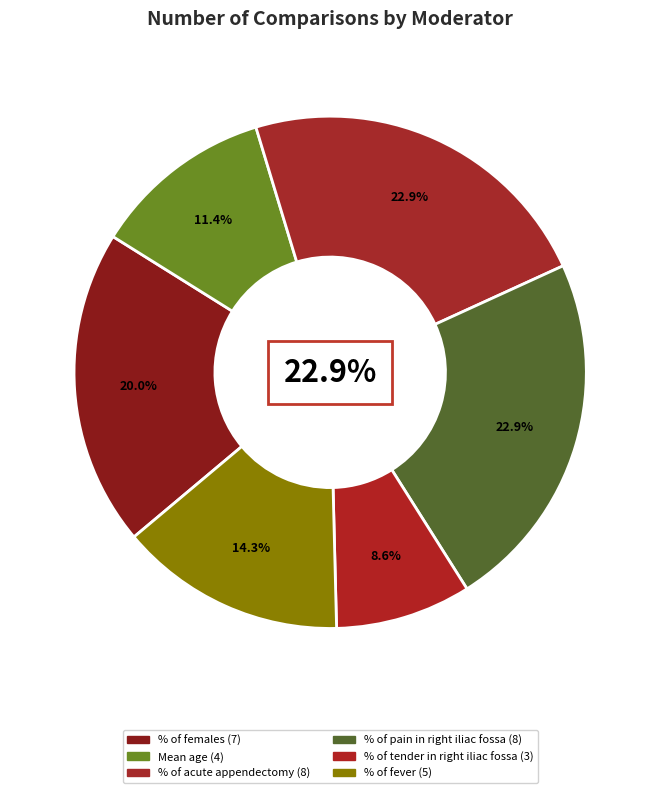

Rank the categories by value from lowest to highest.

% of tender in right iliac fossa, Mean age, % of fever, % of females, % of acute appendectomy, % of pain in right iliac fossa